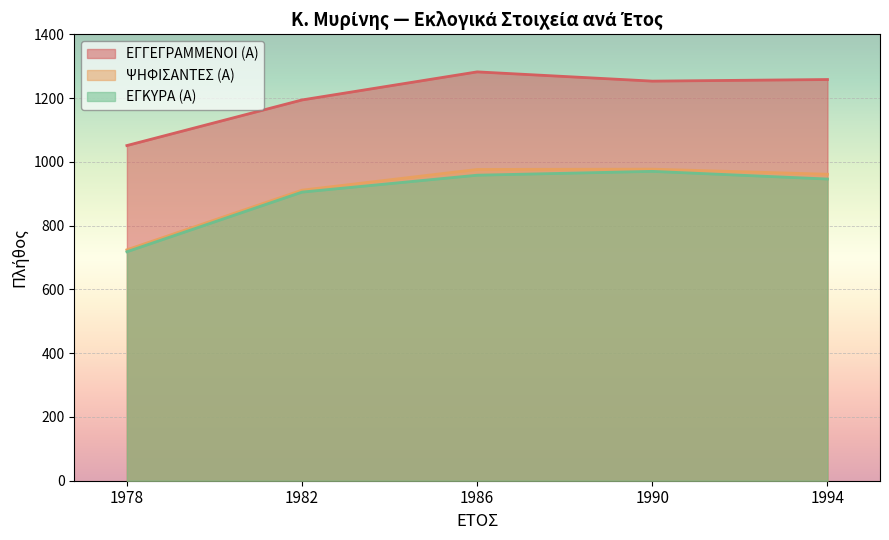

True or false: ΕΓΚΥΡΑ (Α) has a value of 451 at 1982.

False